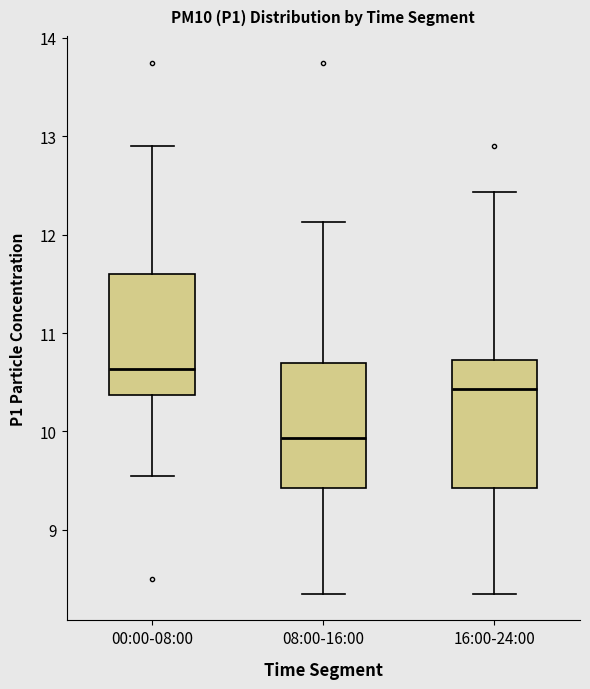

Reading left to right, transcribe this box plot: for each box, give where its median line is, the range the box spans, and where its two whiskers end, as read against the y-axis. The values are not printed on the chart, so give them approximately, as read against the axis.

00:00-08:00: median 10.6, box 10.4 to 11.6, whiskers 9.6 to 12.9
08:00-16:00: median 9.9, box 9.4 to 10.7, whiskers 8.4 to 12.1
16:00-24:00: median 10.4, box 9.4 to 10.7, whiskers 8.4 to 12.4